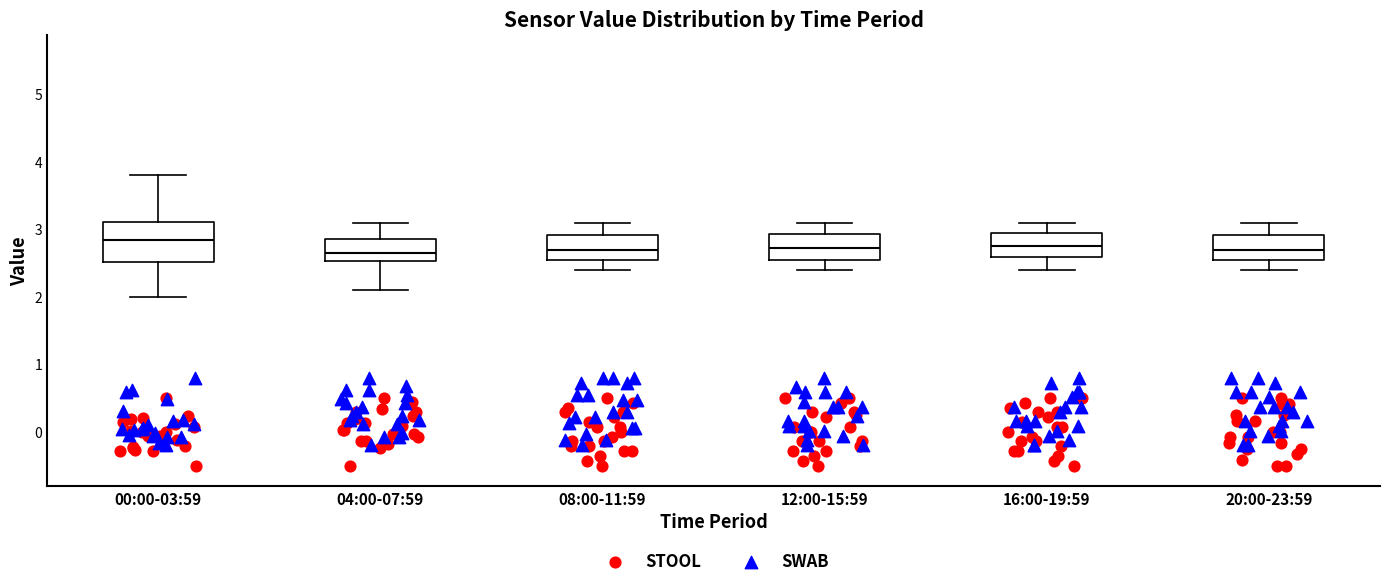

Reading left to right, transcribe this box plot: for each box, give where its median line is, the range the box spans, and where its two whiskers end, as read against the y-axis. The values are not printed on the chart, so give them approximately, as read against the axis.

00:00-03:59: median 2.8, box 2.5 to 3.1, whiskers 2.0 to 3.8
04:00-07:59: median 2.7, box 2.5 to 2.9, whiskers 2.1 to 3.1
08:00-11:59: median 2.7, box 2.6 to 2.9, whiskers 2.4 to 3.1
12:00-15:59: median 2.7, box 2.6 to 2.9, whiskers 2.4 to 3.1
16:00-19:59: median 2.8, box 2.6 to 3.0, whiskers 2.4 to 3.1
20:00-23:59: median 2.7, box 2.6 to 2.9, whiskers 2.4 to 3.1